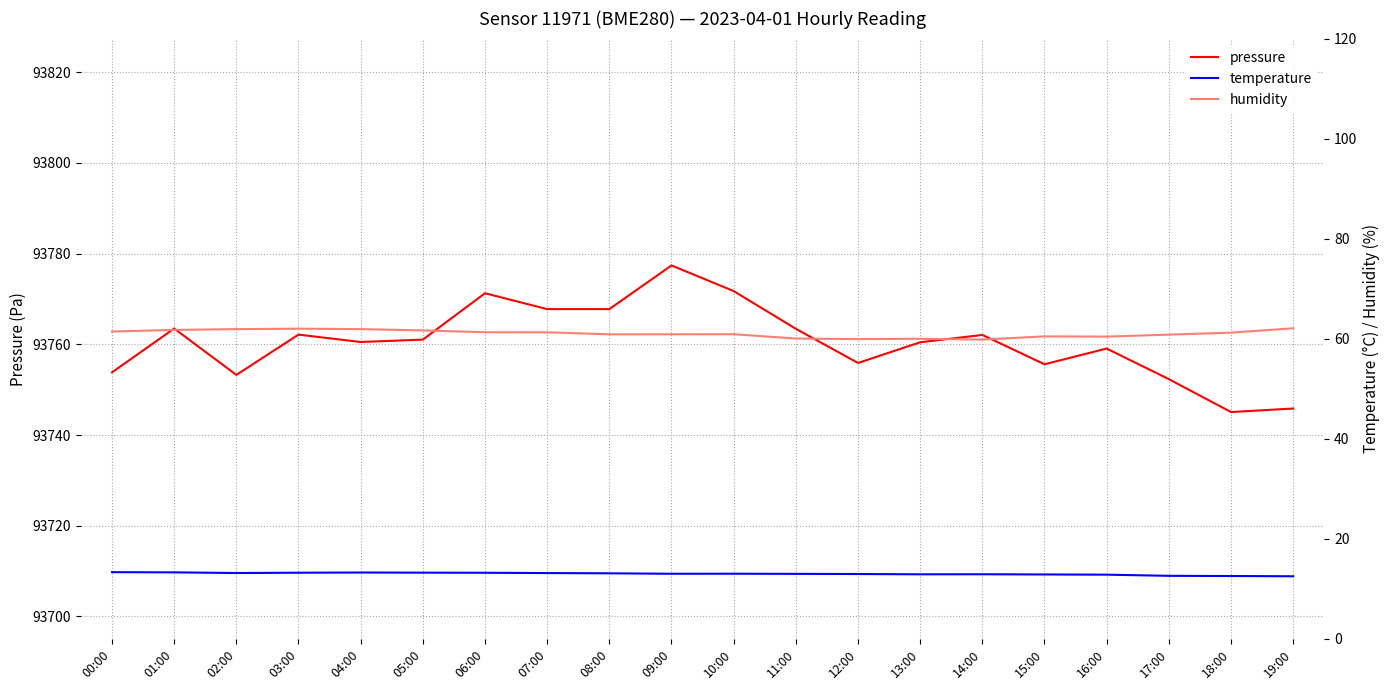

How many data points does each series have?

20